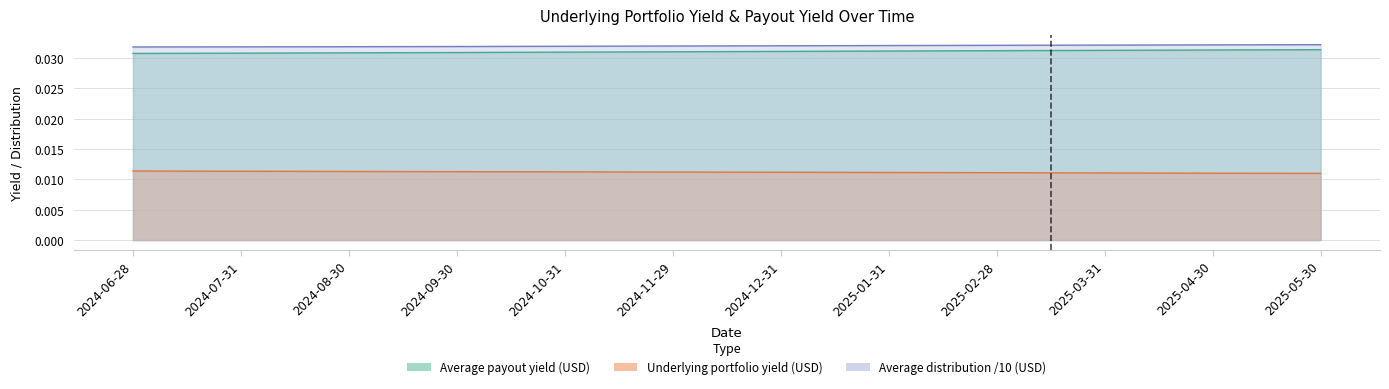

Count the number of data series in this chart.

3